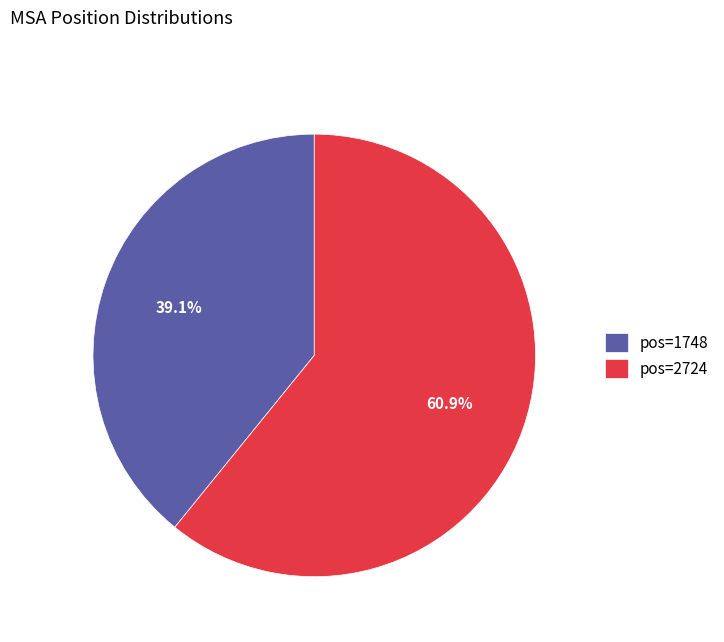

Which has a higher value, pos=2724 or pos=1748?

pos=2724